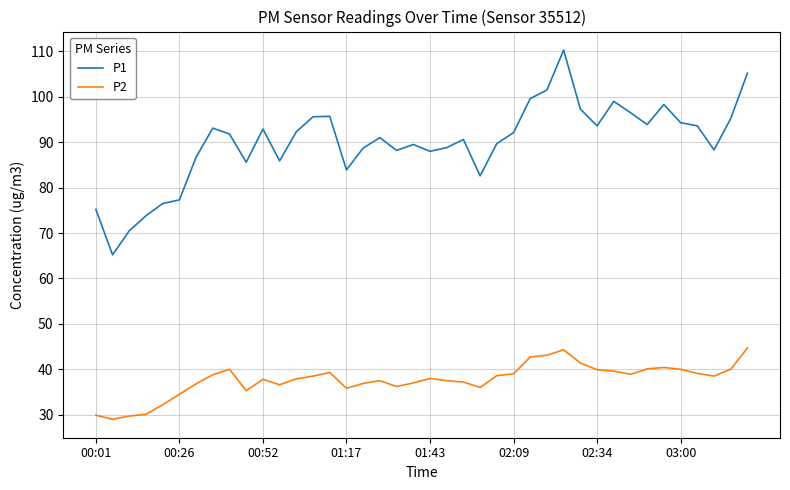

Rank the series by their average value, from lowest to highest.

P2, P1